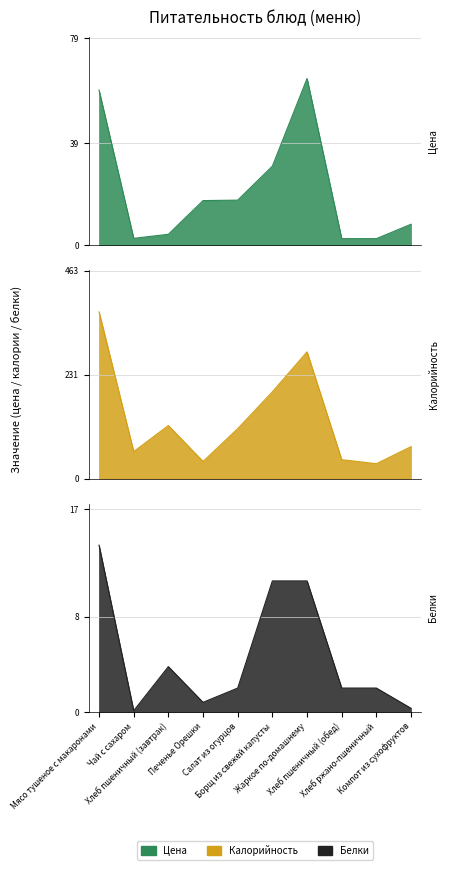

Does the chart have visible grid lines?

Yes